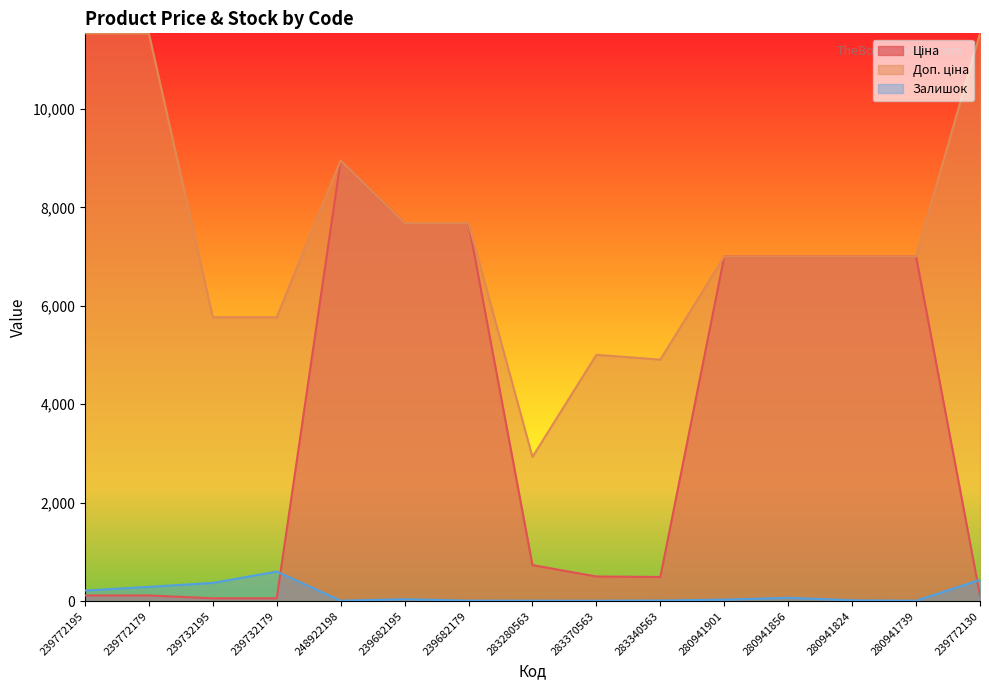

What is the label of the 5th point from the right?

280941901